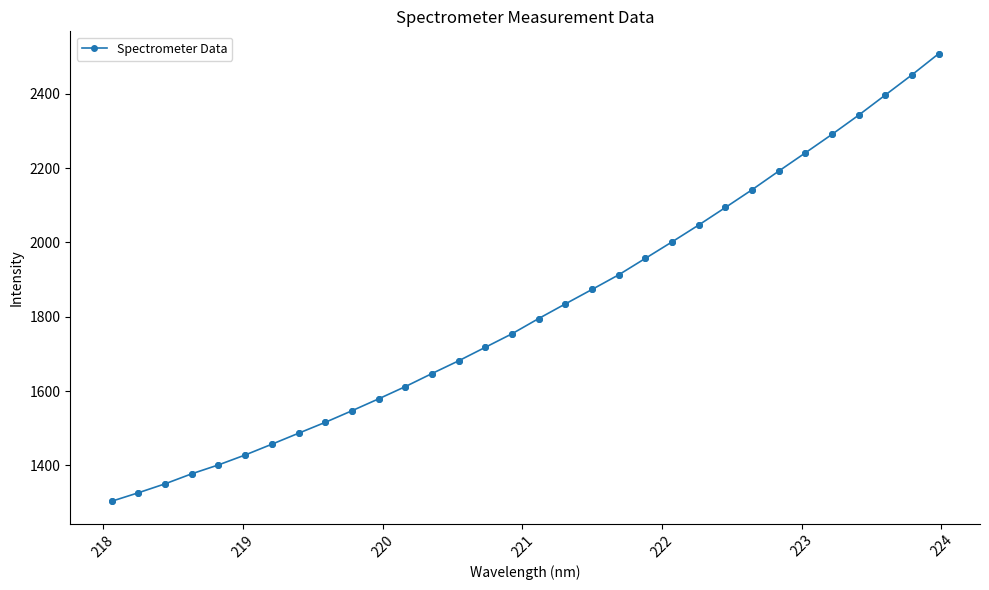

What is the value of the 12th point from the left?

1612.1